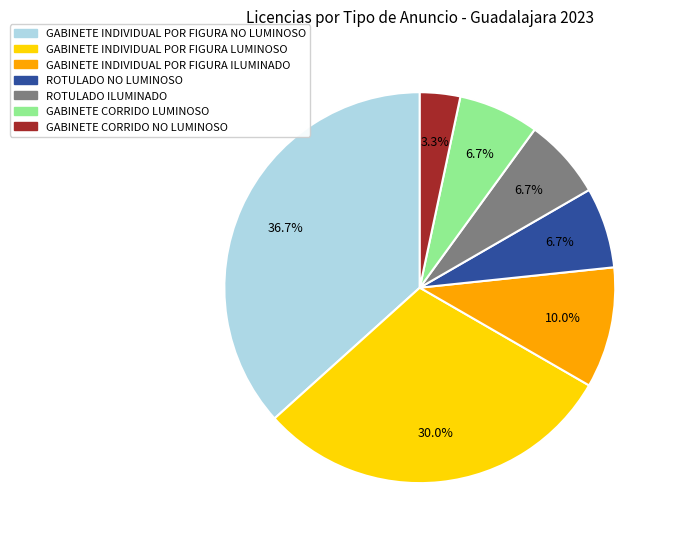

To the nearest percent, what is the combined percentage of ROTULADO NO LUMINOSO and GABINETE INDIVIDUAL POR FIGURA LUMINOSO?

37%